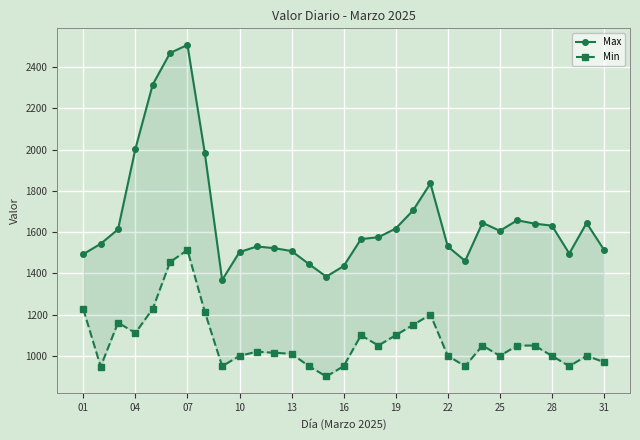

Count the number of data series in this chart.

2